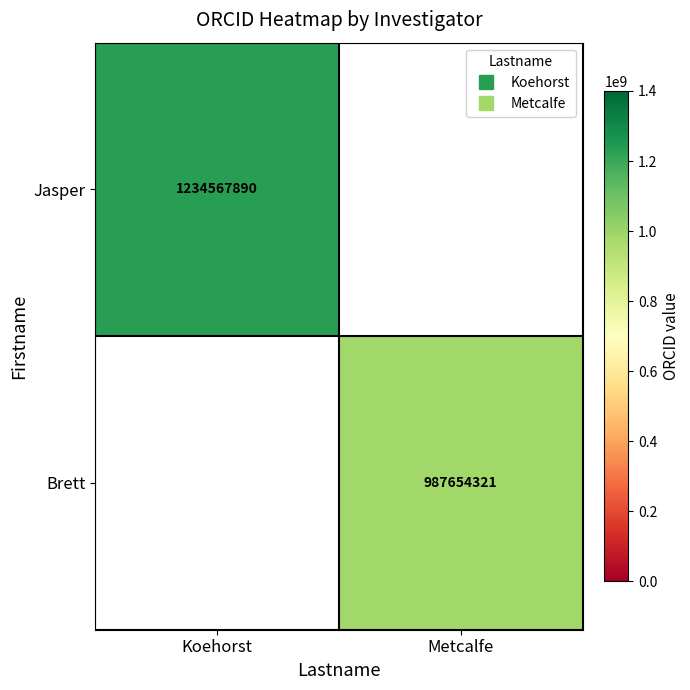

Which category has the highest value in the Brett series?

Koehorst